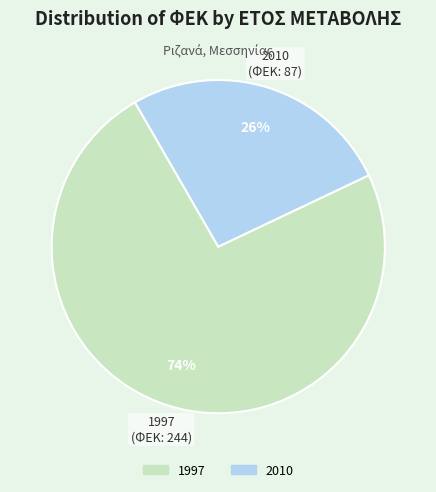

What is the largest slice in the pie chart?

1997